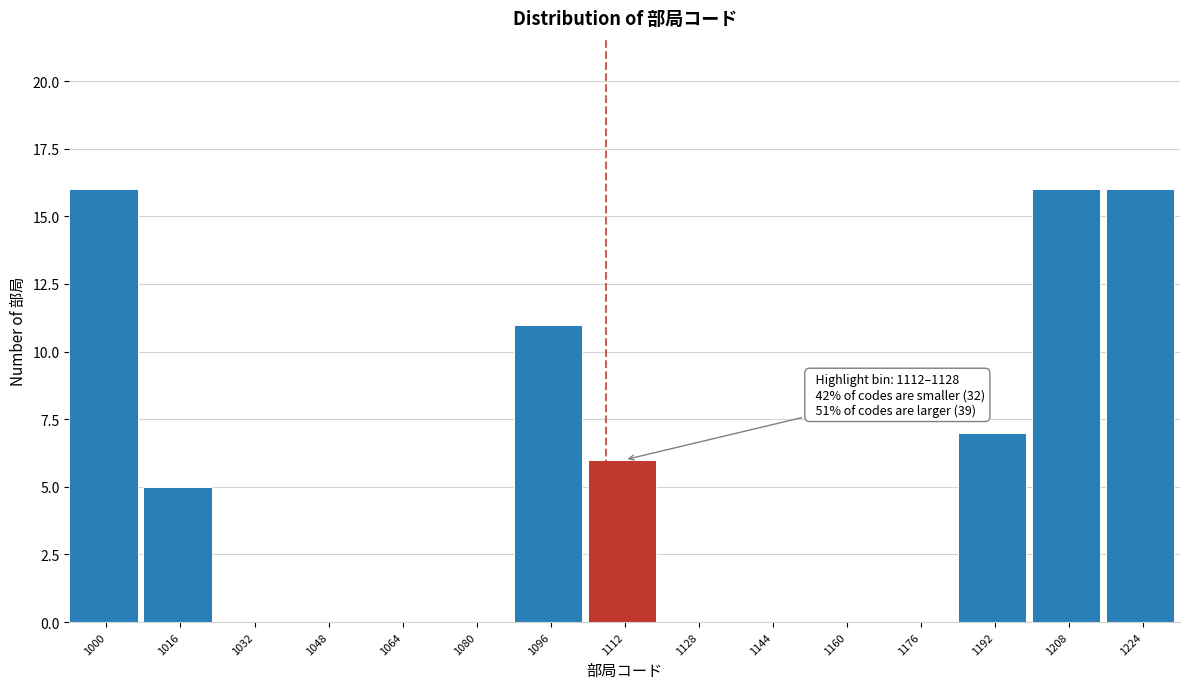

Reading left to right, what are all the values shown in this chart?

1000=16	1016=5	1032=0	1048=0	1064=0	1080=0	1096=11	1112=6	1128=0	1144=0	1160=0	1176=0	1192=7	1208=16	1224=16